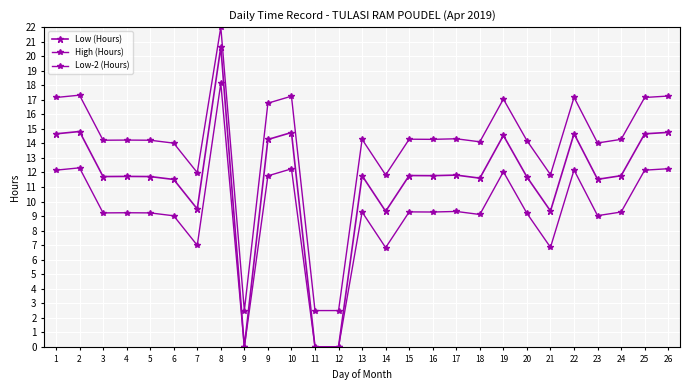

Where is the first local maximum for Low-2 (Hours)?

2